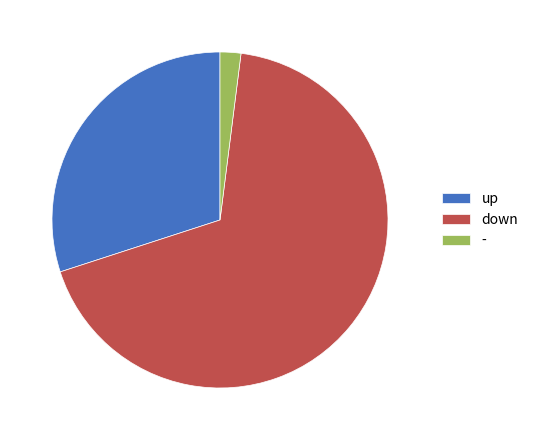

True or false: - accounts for 2% of the total.

True